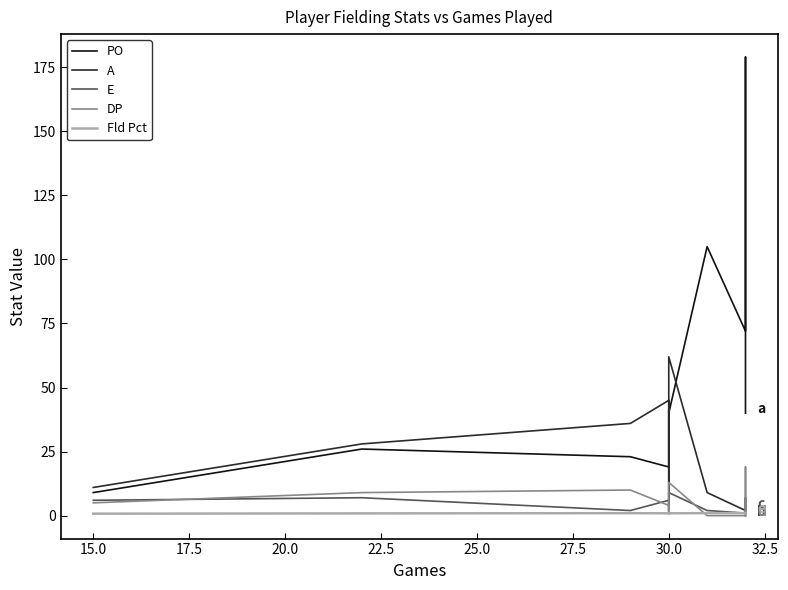

What is the difference between the second highest and second lowest values in the E series?

6.0